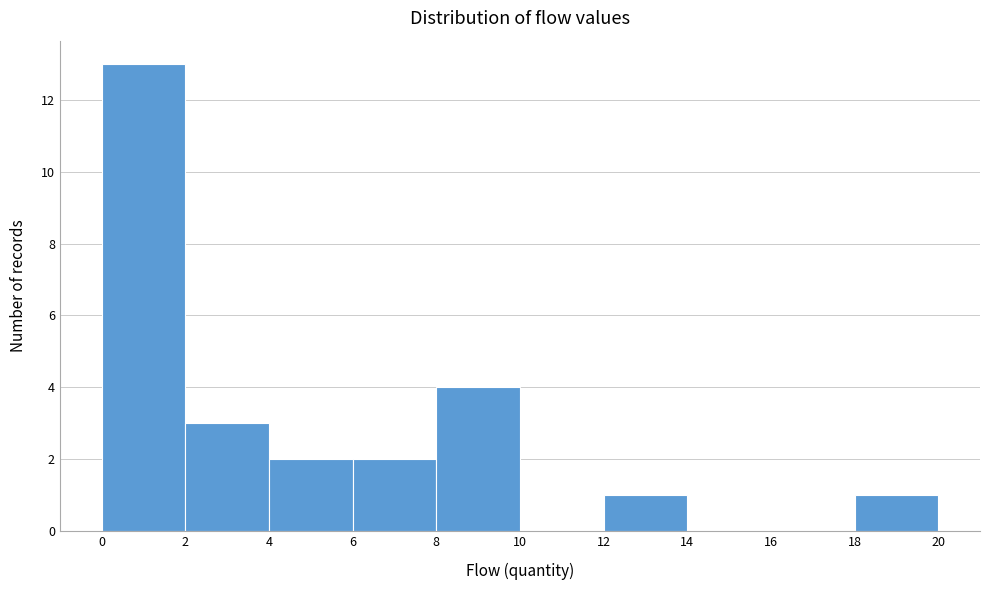

Reading left to right, list every bar in this chart as the range it spans on the x-axis followed by its height. The values are not printed on the chart, so give them approximately, as read against the axis.

0 to 2: 13
2 to 4: 3
4 to 6: 2
6 to 8: 2
8 to 10: 4
10 to 12: 0
12 to 14: 1
14 to 16: 0
16 to 18: 0
18 to 20: 1